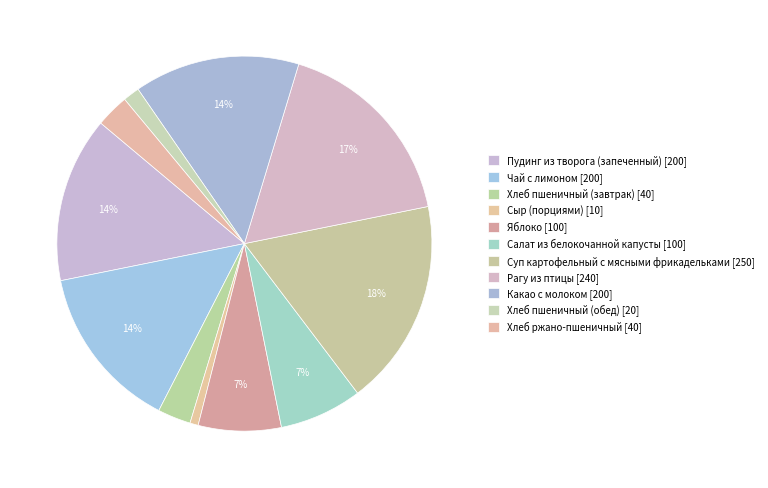

The Рагу из птицы slice represents 17% of the pie. True or false?

True